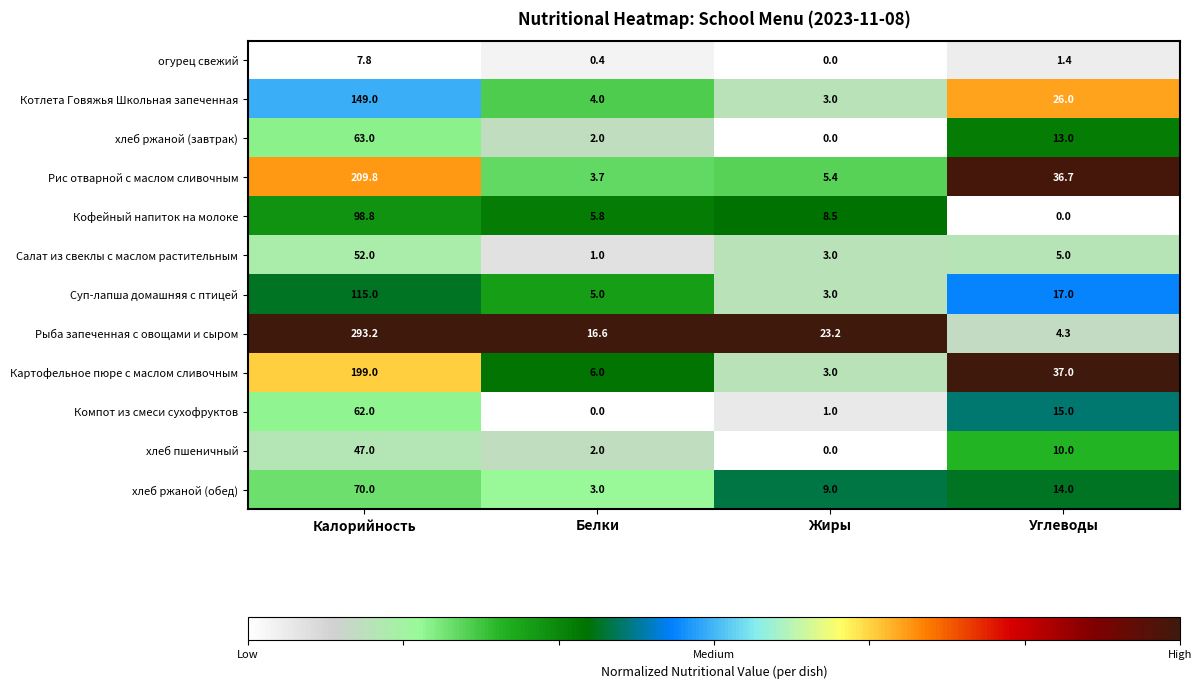

Count the number of data series in this chart.

12